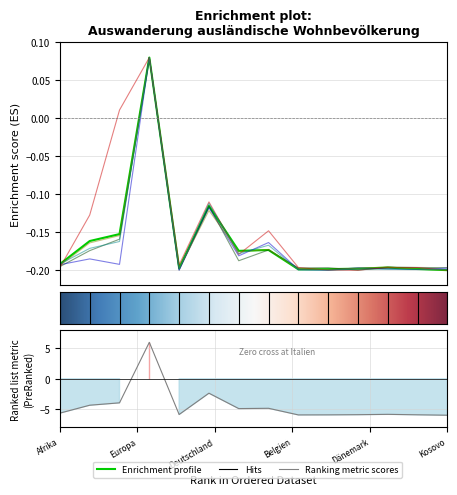

What is the label of the 4th point from the left?

Europa